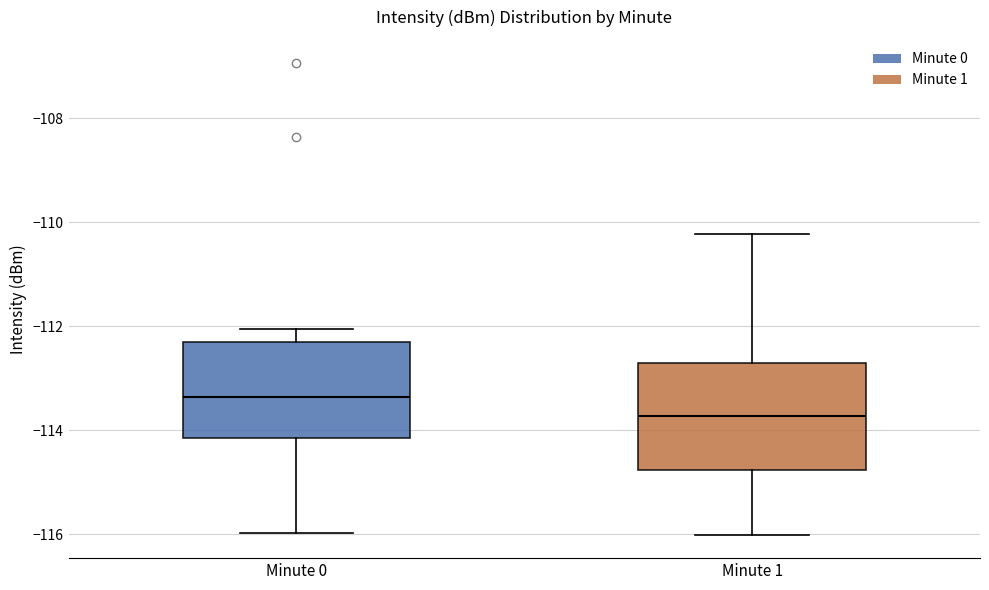

Reading left to right, read every box against the y-axis: the position of its median line, the range the box covers, and the ends of its whiskers. The values are not printed on the chart, so give them approximately, as read against the axis.

Minute 0: median -113.4, box -114.2 to -112.2, whiskers -116.0 to -112.0
Minute 1: median -113.8, box -114.8 to -112.8, whiskers -116.0 to -110.2